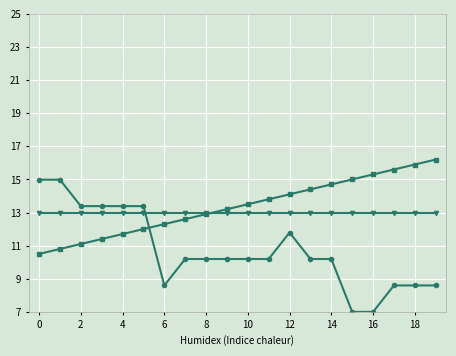

What is the smallest value displayed?

7.0